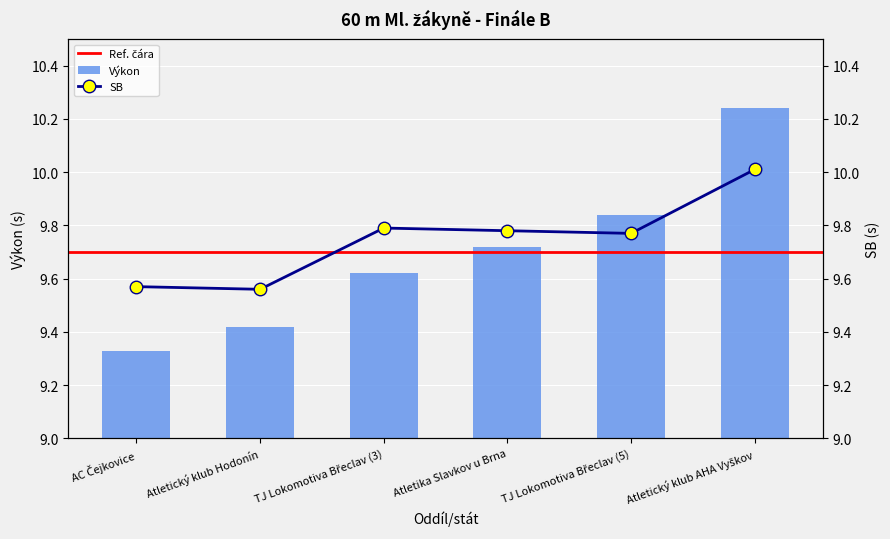

At which label is Výkon closest to 9?

AC Čejkovice